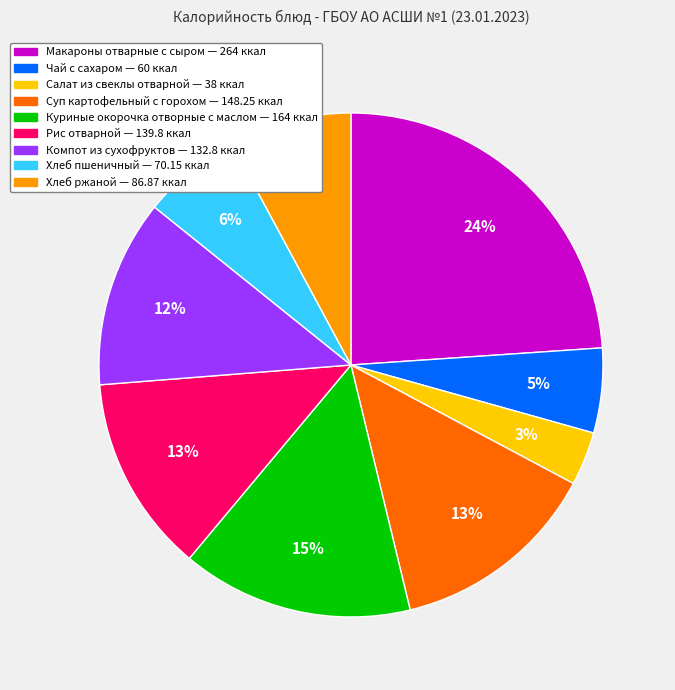

To the nearest percent, what is the combined percentage of Компот из сухофруктов and Хлеб ржаной?

20%